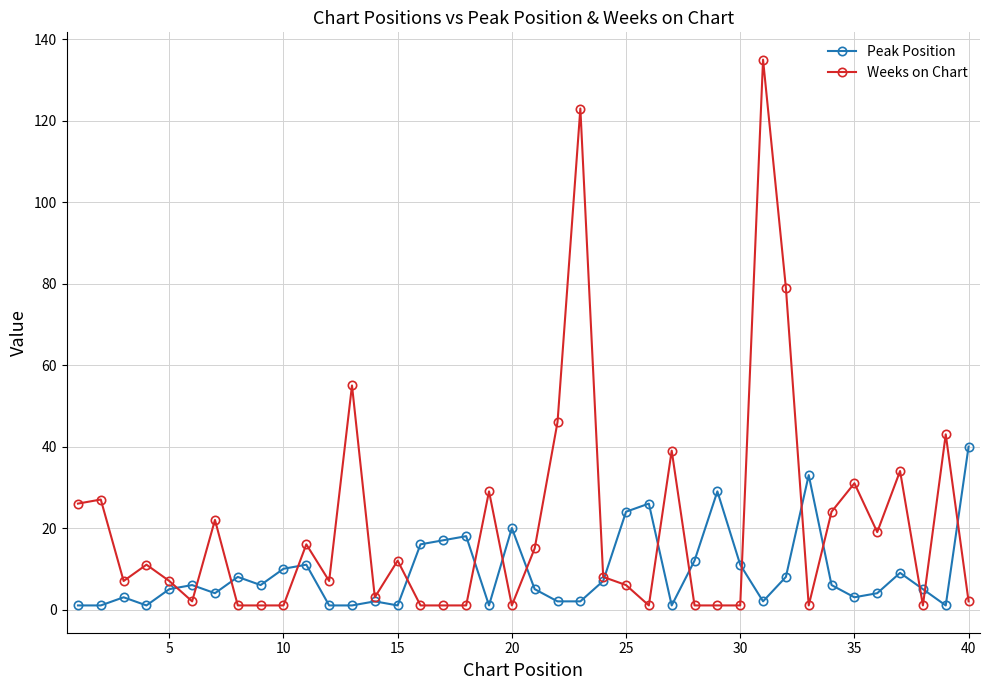

How many values in the Peak Position series are below 6?

20